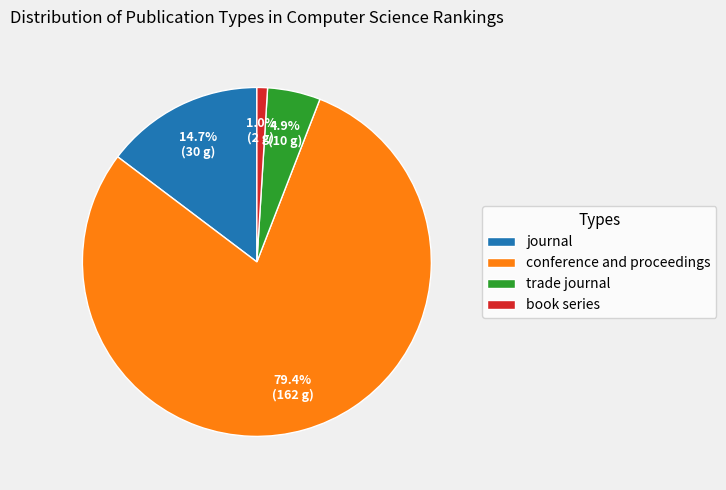

To the nearest percent, what percentage of the pie is trade journal?

5%